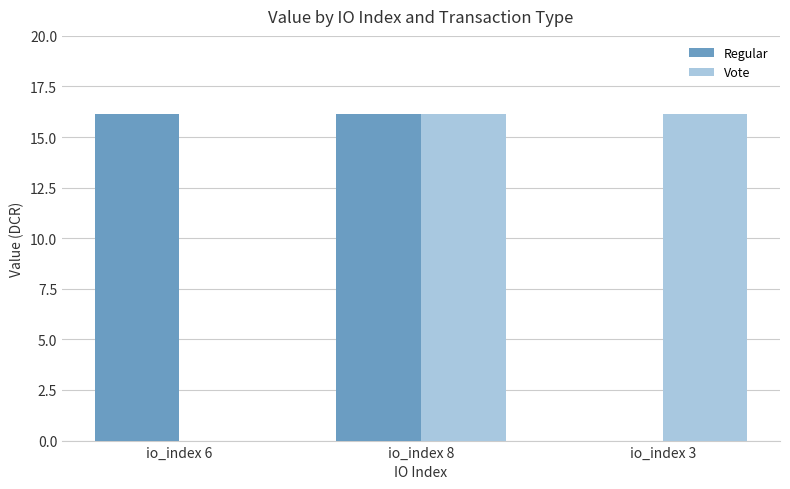

What is the sum of all Regular values?

32.2